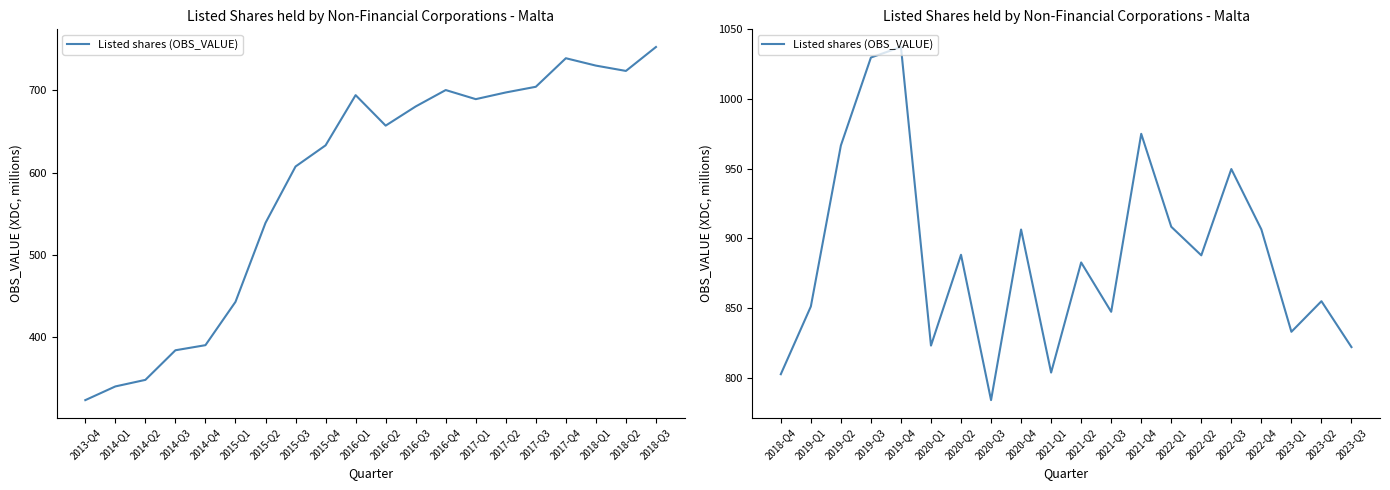

What is the average value?

888.0